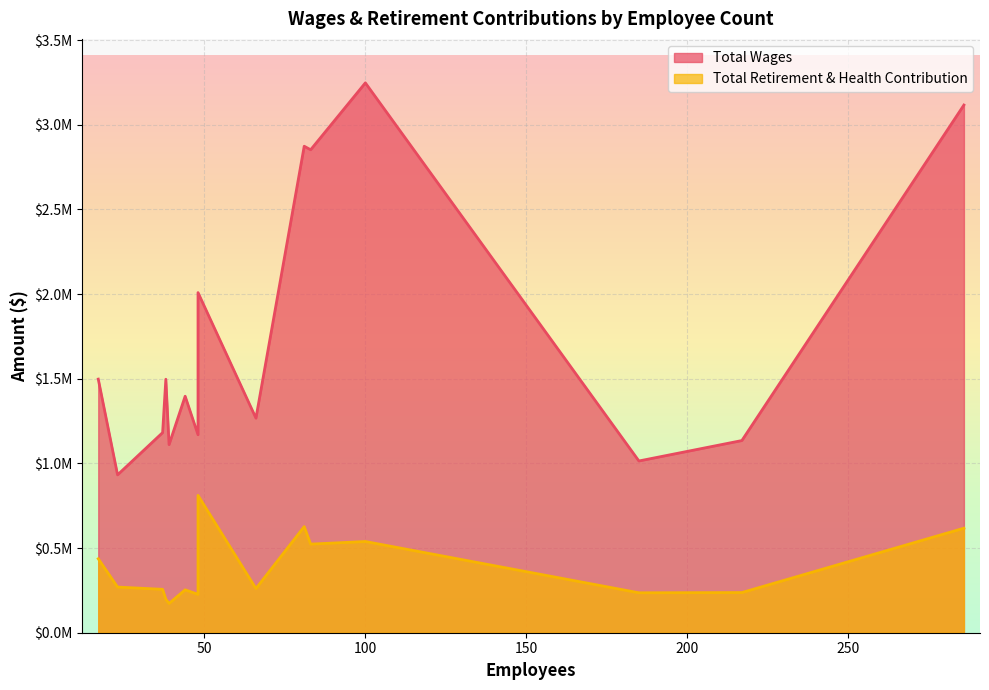

What is the smallest value displayed?

172896